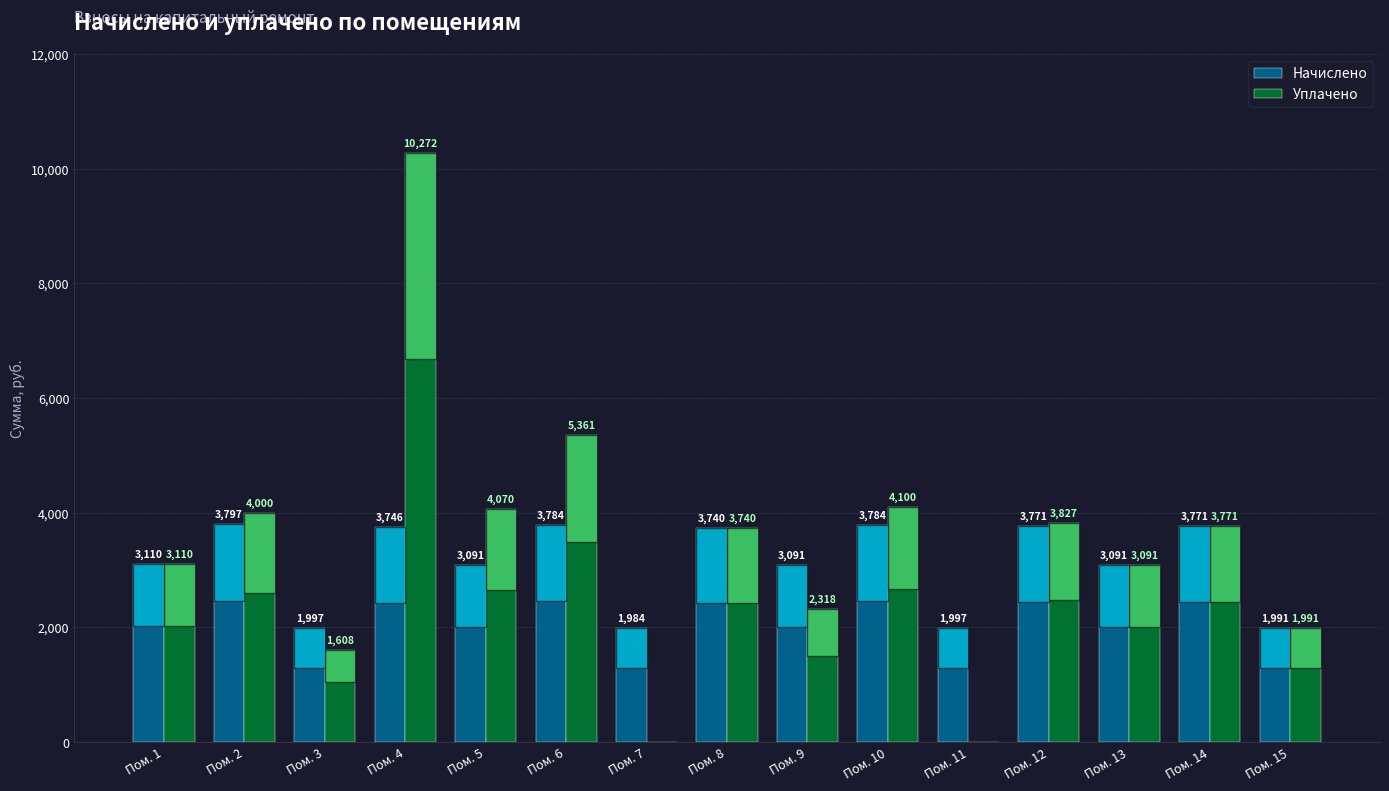

At which label does Уплачено first exceed 3739?

Пом. 2